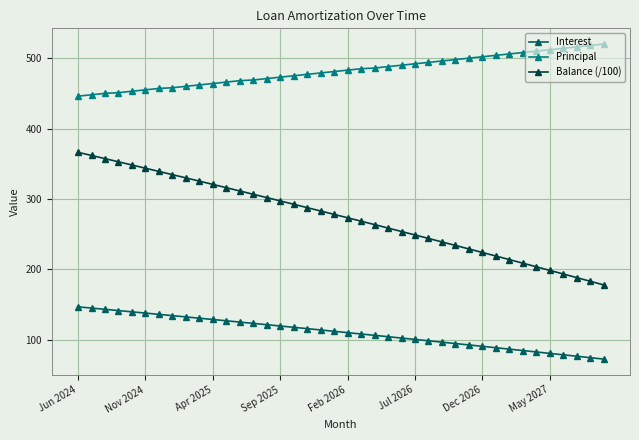

List the series in order of their overall mean, highest first.

Principal, Balance (/100), Interest